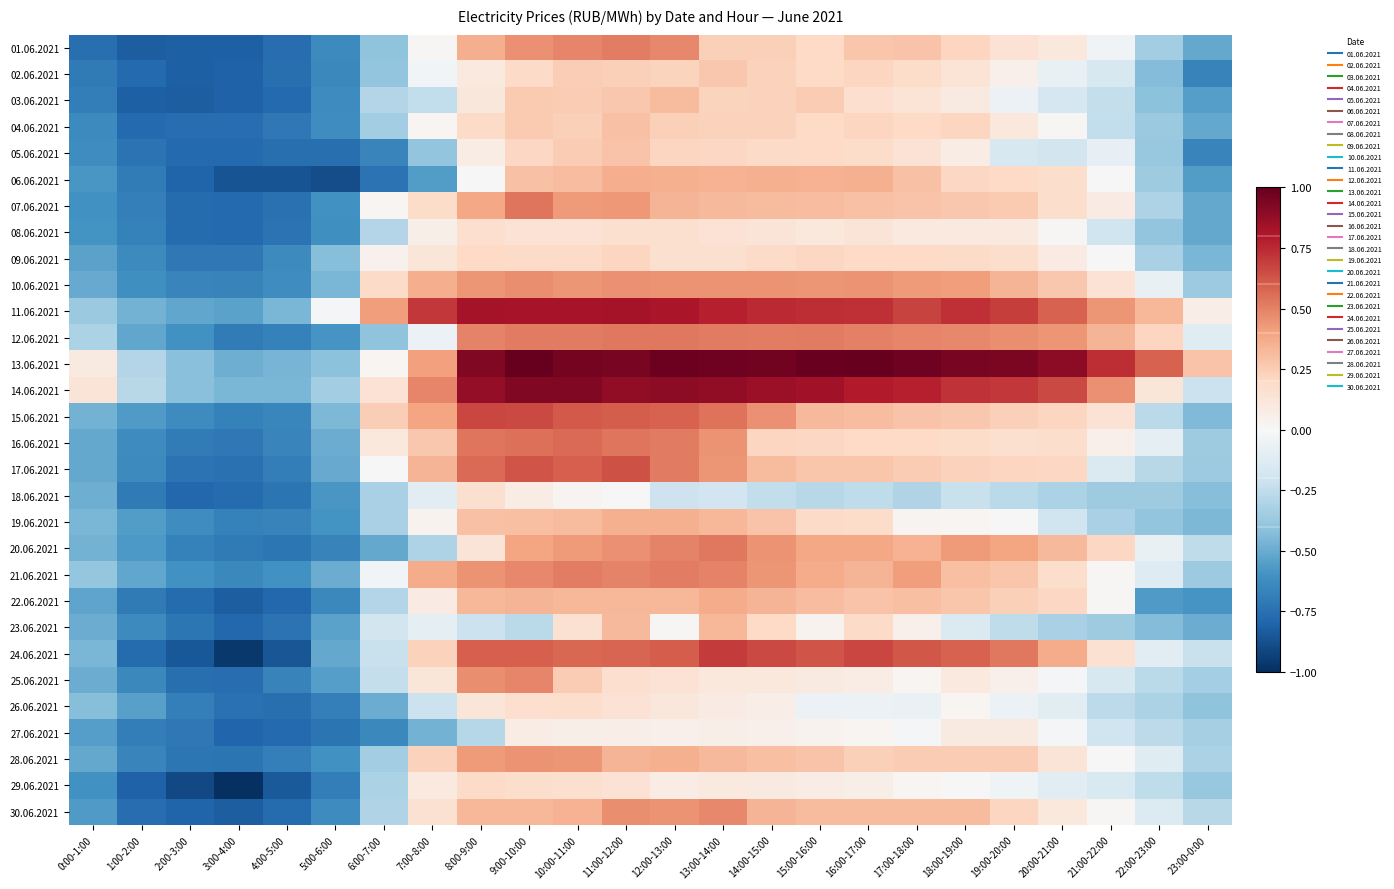

Reading left to right, transcribe all the data shown in this chart.

01.06.2021: 0:00-1:00=-0.8	1:00-2:00=-0.8	2:00-3:00=-0.8	3:00-4:00=-0.8	4:00-5:00=-0.8	5:00-6:00=-0.6	6:00-7:00=-0.4	7:00-8:00=0.0	8:00-9:00=0.4	9:00-10:00=0.5	10:00-11:00=0.5	11:00-12:00=0.5	12:00-13:00=0.5	13:00-14:00=0.2	14:00-15:00=0.2	15:00-16:00=0.2	16:00-17:00=0.3	17:00-18:00=0.3	18:00-19:00=0.2	19:00-20:00=0.1	20:00-21:00=0.1	21:00-22:00=-0.0	22:00-23:00=-0.3	23:00-0:00=-0.5
02.06.2021: 0:00-1:00=-0.7	1:00-2:00=-0.8	2:00-3:00=-0.8	3:00-4:00=-0.8	4:00-5:00=-0.8	5:00-6:00=-0.6	6:00-7:00=-0.4	7:00-8:00=-0.0	8:00-9:00=0.1	9:00-10:00=0.2	10:00-11:00=0.2	11:00-12:00=0.2	12:00-13:00=0.2	13:00-14:00=0.3	14:00-15:00=0.2	15:00-16:00=0.2	16:00-17:00=0.2	17:00-18:00=0.2	18:00-19:00=0.1	19:00-20:00=0.1	20:00-21:00=-0.1	21:00-22:00=-0.2	22:00-23:00=-0.4	23:00-0:00=-0.7
03.06.2021: 0:00-1:00=-0.7	1:00-2:00=-0.8	2:00-3:00=-0.8	3:00-4:00=-0.8	4:00-5:00=-0.8	5:00-6:00=-0.6	6:00-7:00=-0.3	7:00-8:00=-0.2	8:00-9:00=0.1	9:00-10:00=0.3	10:00-11:00=0.3	11:00-12:00=0.3	12:00-13:00=0.3	13:00-14:00=0.2	14:00-15:00=0.2	15:00-16:00=0.3	16:00-17:00=0.2	17:00-18:00=0.1	18:00-19:00=0.1	19:00-20:00=-0.1	20:00-21:00=-0.2	21:00-22:00=-0.2	22:00-23:00=-0.4	23:00-0:00=-0.5
04.06.2021: 0:00-1:00=-0.6	1:00-2:00=-0.8	2:00-3:00=-0.8	3:00-4:00=-0.8	4:00-5:00=-0.7	5:00-6:00=-0.6	6:00-7:00=-0.3	7:00-8:00=0.0	8:00-9:00=0.2	9:00-10:00=0.3	10:00-11:00=0.2	11:00-12:00=0.3	12:00-13:00=0.2	13:00-14:00=0.2	14:00-15:00=0.2	15:00-16:00=0.2	16:00-17:00=0.2	17:00-18:00=0.2	18:00-19:00=0.2	19:00-20:00=0.1	20:00-21:00=0.0	21:00-22:00=-0.2	22:00-23:00=-0.4	23:00-0:00=-0.5
05.06.2021: 0:00-1:00=-0.6	1:00-2:00=-0.7	2:00-3:00=-0.8	3:00-4:00=-0.8	4:00-5:00=-0.8	5:00-6:00=-0.8	6:00-7:00=-0.7	7:00-8:00=-0.4	8:00-9:00=0.1	9:00-10:00=0.2	10:00-11:00=0.3	11:00-12:00=0.3	12:00-13:00=0.2	13:00-14:00=0.2	14:00-15:00=0.2	15:00-16:00=0.2	16:00-17:00=0.2	17:00-18:00=0.1	18:00-19:00=0.1	19:00-20:00=-0.2	20:00-21:00=-0.2	21:00-22:00=-0.1	22:00-23:00=-0.4	23:00-0:00=-0.7
06.06.2021: 0:00-1:00=-0.6	1:00-2:00=-0.7	2:00-3:00=-0.8	3:00-4:00=-0.9	4:00-5:00=-0.9	5:00-6:00=-0.9	6:00-7:00=-0.7	7:00-8:00=-0.6	8:00-9:00=-0.0	9:00-10:00=0.3	10:00-11:00=0.3	11:00-12:00=0.4	12:00-13:00=0.4	13:00-14:00=0.3	14:00-15:00=0.4	15:00-16:00=0.4	16:00-17:00=0.4	17:00-18:00=0.3	18:00-19:00=0.2	19:00-20:00=0.2	20:00-21:00=0.2	21:00-22:00=-0.0	22:00-23:00=-0.4	23:00-0:00=-0.6
07.06.2021: 0:00-1:00=-0.6	1:00-2:00=-0.7	2:00-3:00=-0.8	3:00-4:00=-0.8	4:00-5:00=-0.7	5:00-6:00=-0.6	6:00-7:00=0.0	7:00-8:00=0.2	8:00-9:00=0.4	9:00-10:00=0.5	10:00-11:00=0.4	11:00-12:00=0.4	12:00-13:00=0.3	13:00-14:00=0.3	14:00-15:00=0.3	15:00-16:00=0.3	16:00-17:00=0.3	17:00-18:00=0.3	18:00-19:00=0.3	19:00-20:00=0.3	20:00-21:00=0.2	21:00-22:00=0.1	22:00-23:00=-0.3	23:00-0:00=-0.5
08.06.2021: 0:00-1:00=-0.6	1:00-2:00=-0.7	2:00-3:00=-0.8	3:00-4:00=-0.8	4:00-5:00=-0.7	5:00-6:00=-0.6	6:00-7:00=-0.3	7:00-8:00=0.1	8:00-9:00=0.2	9:00-10:00=0.1	10:00-11:00=0.1	11:00-12:00=0.2	12:00-13:00=0.2	13:00-14:00=0.1	14:00-15:00=0.1	15:00-16:00=0.1	16:00-17:00=0.1	17:00-18:00=0.1	18:00-19:00=0.1	19:00-20:00=0.1	20:00-21:00=0.0	21:00-22:00=-0.2	22:00-23:00=-0.4	23:00-0:00=-0.5
09.06.2021: 0:00-1:00=-0.5	1:00-2:00=-0.6	2:00-3:00=-0.7	3:00-4:00=-0.7	4:00-5:00=-0.6	5:00-6:00=-0.4	6:00-7:00=0.0	7:00-8:00=0.1	8:00-9:00=0.2	9:00-10:00=0.2	10:00-11:00=0.2	11:00-12:00=0.2	12:00-13:00=0.2	13:00-14:00=0.2	14:00-15:00=0.2	15:00-16:00=0.2	16:00-17:00=0.2	17:00-18:00=0.2	18:00-19:00=0.2	19:00-20:00=0.2	20:00-21:00=0.1	21:00-22:00=-0.0	22:00-23:00=-0.3	23:00-0:00=-0.5
10.06.2021: 0:00-1:00=-0.5	1:00-2:00=-0.6	2:00-3:00=-0.7	3:00-4:00=-0.7	4:00-5:00=-0.6	5:00-6:00=-0.5	6:00-7:00=0.2	7:00-8:00=0.4	8:00-9:00=0.4	9:00-10:00=0.5	10:00-11:00=0.4	11:00-12:00=0.5	12:00-13:00=0.5	13:00-14:00=0.5	14:00-15:00=0.4	15:00-16:00=0.4	16:00-17:00=0.4	17:00-18:00=0.4	18:00-19:00=0.4	19:00-20:00=0.3	20:00-21:00=0.3	21:00-22:00=0.1	22:00-23:00=-0.1	23:00-0:00=-0.4
11.06.2021: 0:00-1:00=-0.4	1:00-2:00=-0.5	2:00-3:00=-0.5	3:00-4:00=-0.5	4:00-5:00=-0.5	5:00-6:00=-0.0	6:00-7:00=0.4	7:00-8:00=0.7	8:00-9:00=0.8	9:00-10:00=0.8	10:00-11:00=0.8	11:00-12:00=0.8	12:00-13:00=0.8	13:00-14:00=0.8	14:00-15:00=0.7	15:00-16:00=0.7	16:00-17:00=0.7	17:00-18:00=0.7	18:00-19:00=0.7	19:00-20:00=0.7	20:00-21:00=0.6	21:00-22:00=0.4	22:00-23:00=0.3	23:00-0:00=0.1
12.06.2021: 0:00-1:00=-0.3	1:00-2:00=-0.5	2:00-3:00=-0.6	3:00-4:00=-0.7	4:00-5:00=-0.7	5:00-6:00=-0.6	6:00-7:00=-0.4	7:00-8:00=-0.1	8:00-9:00=0.5	9:00-10:00=0.5	10:00-11:00=0.5	11:00-12:00=0.5	12:00-13:00=0.5	13:00-14:00=0.5	14:00-15:00=0.5	15:00-16:00=0.5	16:00-17:00=0.5	17:00-18:00=0.5	18:00-19:00=0.5	19:00-20:00=0.5	20:00-21:00=0.4	21:00-22:00=0.3	22:00-23:00=0.2	23:00-0:00=-0.1
13.06.2021: 0:00-1:00=0.1	1:00-2:00=-0.3	2:00-3:00=-0.4	3:00-4:00=-0.5	4:00-5:00=-0.5	5:00-6:00=-0.4	6:00-7:00=0.0	7:00-8:00=0.4	8:00-9:00=0.9	9:00-10:00=1.0	10:00-11:00=1.0	11:00-12:00=1.0	12:00-13:00=1.0	13:00-14:00=1.0	14:00-15:00=1.0	15:00-16:00=1.0	16:00-17:00=1.0	17:00-18:00=1.0	18:00-19:00=1.0	19:00-20:00=0.9	20:00-21:00=0.9	21:00-22:00=0.7	22:00-23:00=0.6	23:00-0:00=0.3
14.06.2021: 0:00-1:00=0.1	1:00-2:00=-0.3	2:00-3:00=-0.4	3:00-4:00=-0.5	4:00-5:00=-0.5	5:00-6:00=-0.3	6:00-7:00=0.1	7:00-8:00=0.5	8:00-9:00=0.9	9:00-10:00=0.9	10:00-11:00=0.9	11:00-12:00=0.9	12:00-13:00=0.9	13:00-14:00=0.9	14:00-15:00=0.9	15:00-16:00=0.8	16:00-17:00=0.8	17:00-18:00=0.8	18:00-19:00=0.7	19:00-20:00=0.7	20:00-21:00=0.7	21:00-22:00=0.5	22:00-23:00=0.1	23:00-0:00=-0.2
15.06.2021: 0:00-1:00=-0.5	1:00-2:00=-0.6	2:00-3:00=-0.6	3:00-4:00=-0.7	4:00-5:00=-0.6	5:00-6:00=-0.4	6:00-7:00=0.2	7:00-8:00=0.4	8:00-9:00=0.7	9:00-10:00=0.7	10:00-11:00=0.6	11:00-12:00=0.6	12:00-13:00=0.6	13:00-14:00=0.5	14:00-15:00=0.5	15:00-16:00=0.3	16:00-17:00=0.3	17:00-18:00=0.3	18:00-19:00=0.3	19:00-20:00=0.2	20:00-21:00=0.2	21:00-22:00=0.1	22:00-23:00=-0.3	23:00-0:00=-0.4
16.06.2021: 0:00-1:00=-0.5	1:00-2:00=-0.6	2:00-3:00=-0.7	3:00-4:00=-0.7	4:00-5:00=-0.7	5:00-6:00=-0.5	6:00-7:00=0.1	7:00-8:00=0.3	8:00-9:00=0.5	9:00-10:00=0.6	10:00-11:00=0.6	11:00-12:00=0.5	12:00-13:00=0.5	13:00-14:00=0.5	14:00-15:00=0.2	15:00-16:00=0.2	16:00-17:00=0.2	17:00-18:00=0.2	18:00-19:00=0.2	19:00-20:00=0.2	20:00-21:00=0.2	21:00-22:00=0.1	22:00-23:00=-0.1	23:00-0:00=-0.4
17.06.2021: 0:00-1:00=-0.5	1:00-2:00=-0.6	2:00-3:00=-0.7	3:00-4:00=-0.7	4:00-5:00=-0.7	5:00-6:00=-0.5	6:00-7:00=-0.0	7:00-8:00=0.3	8:00-9:00=0.6	9:00-10:00=0.6	10:00-11:00=0.6	11:00-12:00=0.6	12:00-13:00=0.5	13:00-14:00=0.4	14:00-15:00=0.3	15:00-16:00=0.3	16:00-17:00=0.3	17:00-18:00=0.3	18:00-19:00=0.2	19:00-20:00=0.2	20:00-21:00=0.2	21:00-22:00=-0.1	22:00-23:00=-0.3	23:00-0:00=-0.4
18.06.2021: 0:00-1:00=-0.5	1:00-2:00=-0.7	2:00-3:00=-0.8	3:00-4:00=-0.8	4:00-5:00=-0.7	5:00-6:00=-0.6	6:00-7:00=-0.3	7:00-8:00=-0.1	8:00-9:00=0.2	9:00-10:00=0.1	10:00-11:00=0.0	11:00-12:00=-0.0	12:00-13:00=-0.2	13:00-14:00=-0.2	14:00-15:00=-0.2	15:00-16:00=-0.3	16:00-17:00=-0.3	17:00-18:00=-0.3	18:00-19:00=-0.2	19:00-20:00=-0.3	20:00-21:00=-0.3	21:00-22:00=-0.4	22:00-23:00=-0.4	23:00-0:00=-0.4
19.06.2021: 0:00-1:00=-0.5	1:00-2:00=-0.6	2:00-3:00=-0.6	3:00-4:00=-0.7	4:00-5:00=-0.7	5:00-6:00=-0.6	6:00-7:00=-0.3	7:00-8:00=0.0	8:00-9:00=0.3	9:00-10:00=0.3	10:00-11:00=0.3	11:00-12:00=0.4	12:00-13:00=0.4	13:00-14:00=0.3	14:00-15:00=0.3	15:00-16:00=0.2	16:00-17:00=0.2	17:00-18:00=0.0	18:00-19:00=0.0	19:00-20:00=-0.0	20:00-21:00=-0.2	21:00-22:00=-0.3	22:00-23:00=-0.4	23:00-0:00=-0.5
20.06.2021: 0:00-1:00=-0.5	1:00-2:00=-0.6	2:00-3:00=-0.7	3:00-4:00=-0.7	4:00-5:00=-0.7	5:00-6:00=-0.7	6:00-7:00=-0.5	7:00-8:00=-0.3	8:00-9:00=0.1	9:00-10:00=0.4	10:00-11:00=0.4	11:00-12:00=0.5	12:00-13:00=0.5	13:00-14:00=0.5	14:00-15:00=0.4	15:00-16:00=0.4	16:00-17:00=0.4	17:00-18:00=0.3	18:00-19:00=0.4	19:00-20:00=0.4	20:00-21:00=0.3	21:00-22:00=0.2	22:00-23:00=-0.1	23:00-0:00=-0.3
21.06.2021: 0:00-1:00=-0.4	1:00-2:00=-0.5	2:00-3:00=-0.6	3:00-4:00=-0.6	4:00-5:00=-0.6	5:00-6:00=-0.5	6:00-7:00=-0.0	7:00-8:00=0.4	8:00-9:00=0.5	9:00-10:00=0.5	10:00-11:00=0.5	11:00-12:00=0.5	12:00-13:00=0.5	13:00-14:00=0.5	14:00-15:00=0.4	15:00-16:00=0.4	16:00-17:00=0.3	17:00-18:00=0.4	18:00-19:00=0.3	19:00-20:00=0.3	20:00-21:00=0.2	21:00-22:00=0.0	22:00-23:00=-0.1	23:00-0:00=-0.4
22.06.2021: 0:00-1:00=-0.5	1:00-2:00=-0.7	2:00-3:00=-0.8	3:00-4:00=-0.8	4:00-5:00=-0.8	5:00-6:00=-0.6	6:00-7:00=-0.3	7:00-8:00=0.1	8:00-9:00=0.3	9:00-10:00=0.3	10:00-11:00=0.3	11:00-12:00=0.3	12:00-13:00=0.3	13:00-14:00=0.4	14:00-15:00=0.3	15:00-16:00=0.3	16:00-17:00=0.3	17:00-18:00=0.3	18:00-19:00=0.3	19:00-20:00=0.2	20:00-21:00=0.2	21:00-22:00=0.0	22:00-23:00=-0.6	23:00-0:00=-0.6
23.06.2021: 0:00-1:00=-0.5	1:00-2:00=-0.6	2:00-3:00=-0.7	3:00-4:00=-0.8	4:00-5:00=-0.7	5:00-6:00=-0.5	6:00-7:00=-0.2	7:00-8:00=-0.1	8:00-9:00=-0.2	9:00-10:00=-0.3	10:00-11:00=0.2	11:00-12:00=0.3	12:00-13:00=0.0	13:00-14:00=0.3	14:00-15:00=0.2	15:00-16:00=0.0	16:00-17:00=0.2	17:00-18:00=0.1	18:00-19:00=-0.1	19:00-20:00=-0.3	20:00-21:00=-0.3	21:00-22:00=-0.4	22:00-23:00=-0.4	23:00-0:00=-0.5
24.06.2021: 0:00-1:00=-0.5	1:00-2:00=-0.8	2:00-3:00=-0.8	3:00-4:00=-1.0	4:00-5:00=-0.9	5:00-6:00=-0.5	6:00-7:00=-0.2	7:00-8:00=0.2	8:00-9:00=0.6	9:00-10:00=0.6	10:00-11:00=0.6	11:00-12:00=0.6	12:00-13:00=0.6	13:00-14:00=0.7	14:00-15:00=0.7	15:00-16:00=0.6	16:00-17:00=0.7	17:00-18:00=0.6	18:00-19:00=0.6	19:00-20:00=0.5	20:00-21:00=0.4	21:00-22:00=0.2	22:00-23:00=-0.1	23:00-0:00=-0.2
25.06.2021: 0:00-1:00=-0.5	1:00-2:00=-0.6	2:00-3:00=-0.8	3:00-4:00=-0.8	4:00-5:00=-0.7	5:00-6:00=-0.6	6:00-7:00=-0.2	7:00-8:00=0.1	8:00-9:00=0.5	9:00-10:00=0.5	10:00-11:00=0.3	11:00-12:00=0.2	12:00-13:00=0.1	13:00-14:00=0.1	14:00-15:00=0.1	15:00-16:00=0.1	16:00-17:00=0.1	17:00-18:00=0.0	18:00-19:00=0.1	19:00-20:00=0.0	20:00-21:00=-0.0	21:00-22:00=-0.2	22:00-23:00=-0.3	23:00-0:00=-0.3
26.06.2021: 0:00-1:00=-0.4	1:00-2:00=-0.5	2:00-3:00=-0.7	3:00-4:00=-0.7	4:00-5:00=-0.8	5:00-6:00=-0.7	6:00-7:00=-0.5	7:00-8:00=-0.2	8:00-9:00=0.1	9:00-10:00=0.2	10:00-11:00=0.2	11:00-12:00=0.1	12:00-13:00=0.1	13:00-14:00=0.1	14:00-15:00=0.1	15:00-16:00=-0.1	16:00-17:00=-0.1	17:00-18:00=-0.1	18:00-19:00=0.0	19:00-20:00=-0.1	20:00-21:00=-0.1	21:00-22:00=-0.3	22:00-23:00=-0.3	23:00-0:00=-0.4
27.06.2021: 0:00-1:00=-0.5	1:00-2:00=-0.7	2:00-3:00=-0.7	3:00-4:00=-0.8	4:00-5:00=-0.8	5:00-6:00=-0.7	6:00-7:00=-0.6	7:00-8:00=-0.5	8:00-9:00=-0.3	9:00-10:00=0.1	10:00-11:00=0.1	11:00-12:00=0.1	12:00-13:00=0.1	13:00-14:00=0.1	14:00-15:00=0.1	15:00-16:00=0.0	16:00-17:00=0.0	17:00-18:00=-0.0	18:00-19:00=0.1	19:00-20:00=0.1	20:00-21:00=-0.0	21:00-22:00=-0.2	22:00-23:00=-0.3	23:00-0:00=-0.3
28.06.2021: 0:00-1:00=-0.5	1:00-2:00=-0.7	2:00-3:00=-0.7	3:00-4:00=-0.7	4:00-5:00=-0.7	5:00-6:00=-0.6	6:00-7:00=-0.3	7:00-8:00=0.2	8:00-9:00=0.4	9:00-10:00=0.4	10:00-11:00=0.4	11:00-12:00=0.3	12:00-13:00=0.4	13:00-14:00=0.3	14:00-15:00=0.3	15:00-16:00=0.3	16:00-17:00=0.2	17:00-18:00=0.3	18:00-19:00=0.3	19:00-20:00=0.3	20:00-21:00=0.1	21:00-22:00=-0.0	22:00-23:00=-0.1	23:00-0:00=-0.3
29.06.2021: 0:00-1:00=-0.6	1:00-2:00=-0.8	2:00-3:00=-0.9	3:00-4:00=-1.0	4:00-5:00=-0.8	5:00-6:00=-0.7	6:00-7:00=-0.3	7:00-8:00=0.1	8:00-9:00=0.2	9:00-10:00=0.2	10:00-11:00=0.2	11:00-12:00=0.1	12:00-13:00=0.1	13:00-14:00=0.1	14:00-15:00=0.1	15:00-16:00=0.1	16:00-17:00=0.1	17:00-18:00=0.0	18:00-19:00=-0.0	19:00-20:00=-0.0	20:00-21:00=-0.1	21:00-22:00=-0.1	22:00-23:00=-0.3	23:00-0:00=-0.4
30.06.2021: 0:00-1:00=-0.6	1:00-2:00=-0.8	2:00-3:00=-0.8	3:00-4:00=-0.8	4:00-5:00=-0.8	5:00-6:00=-0.6	6:00-7:00=-0.3	7:00-8:00=0.2	8:00-9:00=0.3	9:00-10:00=0.3	10:00-11:00=0.3	11:00-12:00=0.5	12:00-13:00=0.4	13:00-14:00=0.5	14:00-15:00=0.3	15:00-16:00=0.3	16:00-17:00=0.3	17:00-18:00=0.3	18:00-19:00=0.3	19:00-20:00=0.2	20:00-21:00=0.1	21:00-22:00=0.0	22:00-23:00=-0.1	23:00-0:00=-0.3